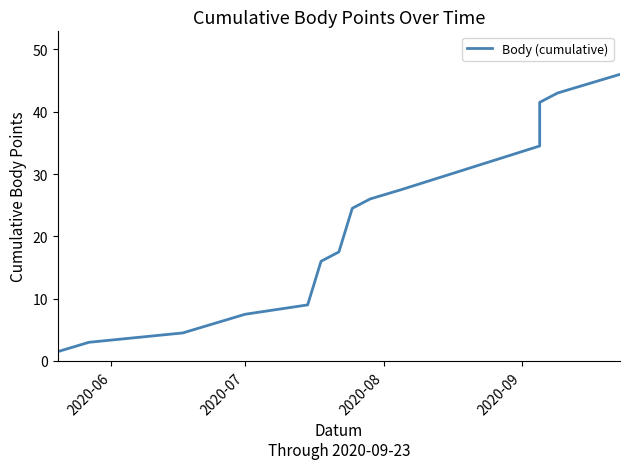

Reading left to right, list all the values displayed in this chart.

1.5	3.0	4.5	6.0	7.5	9.0	16.0	17.5	24.5	26.0	27.5	34.5	41.5	43.0	44.5	46.0